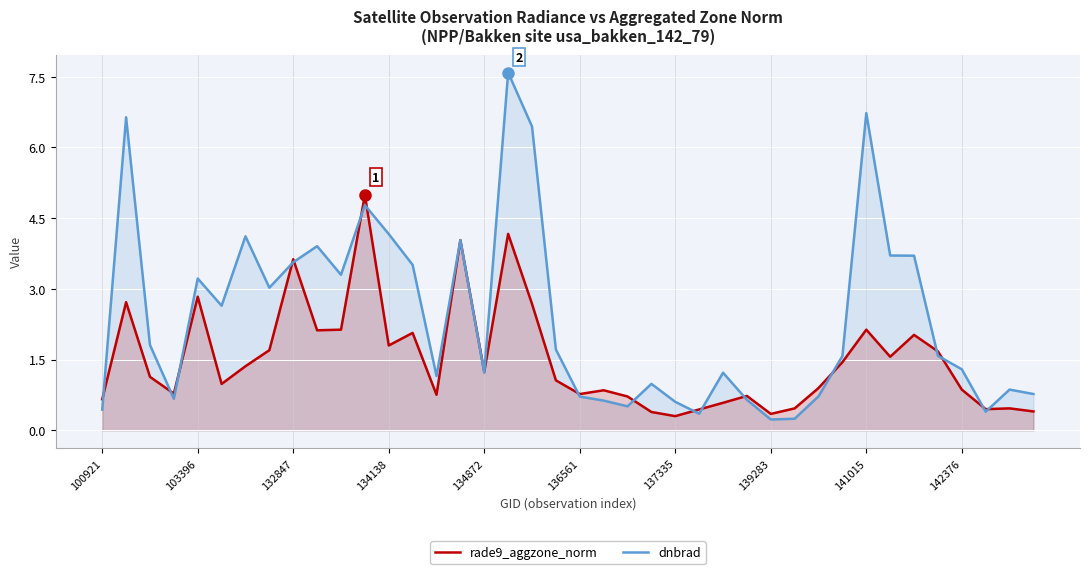

What is the total value across all series at 142376?

2.2